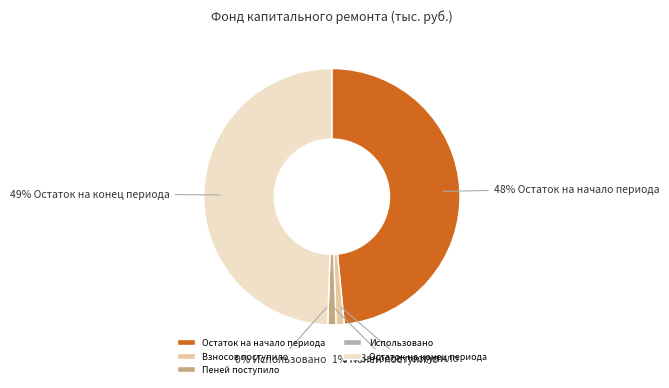

Approximately how many times larger is the value at Остаток на конец периода compared to Остаток на начало периода?

1.0